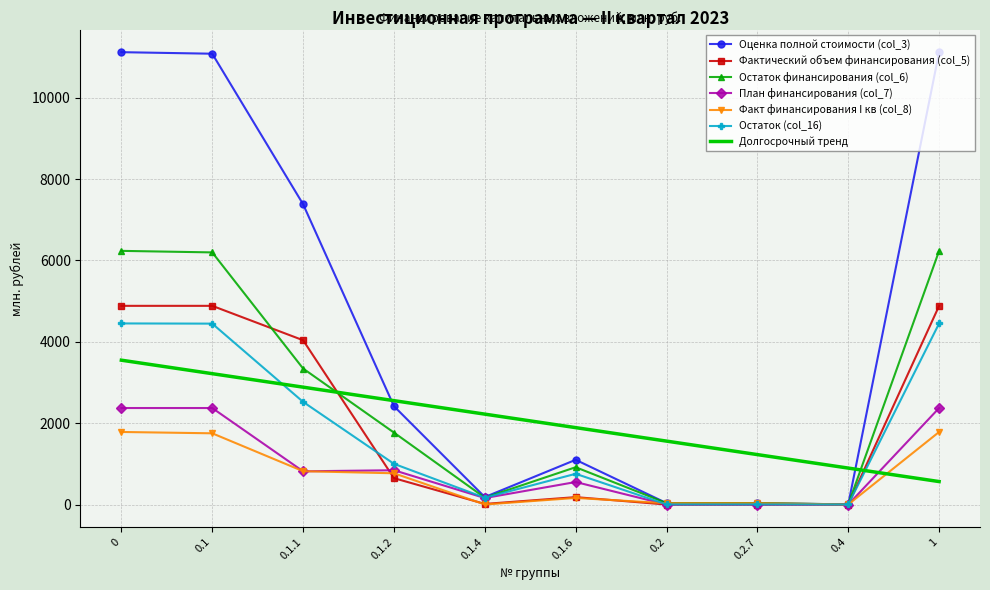

The План финансирования (col_7) series shows 1315.9 at 0.1.1. True or false?

False